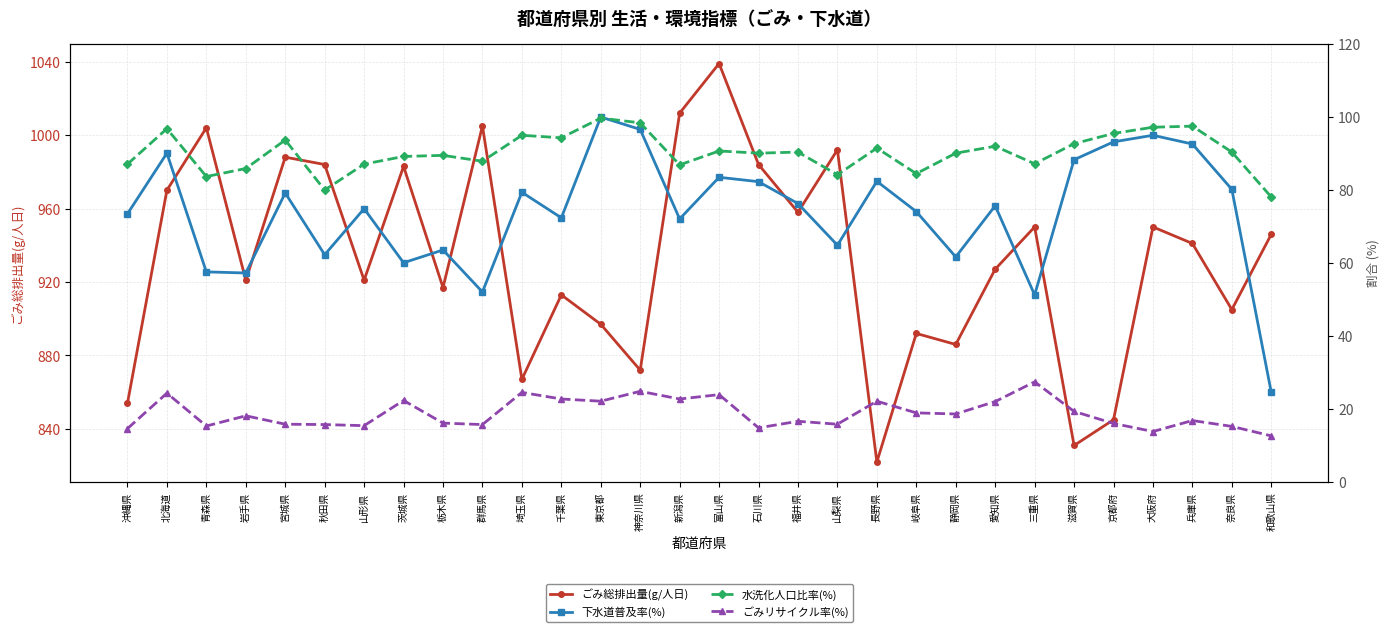

In ごみ総排出量(g/人日), how many points are higher than both neighbors (excluding endpoints)?

10